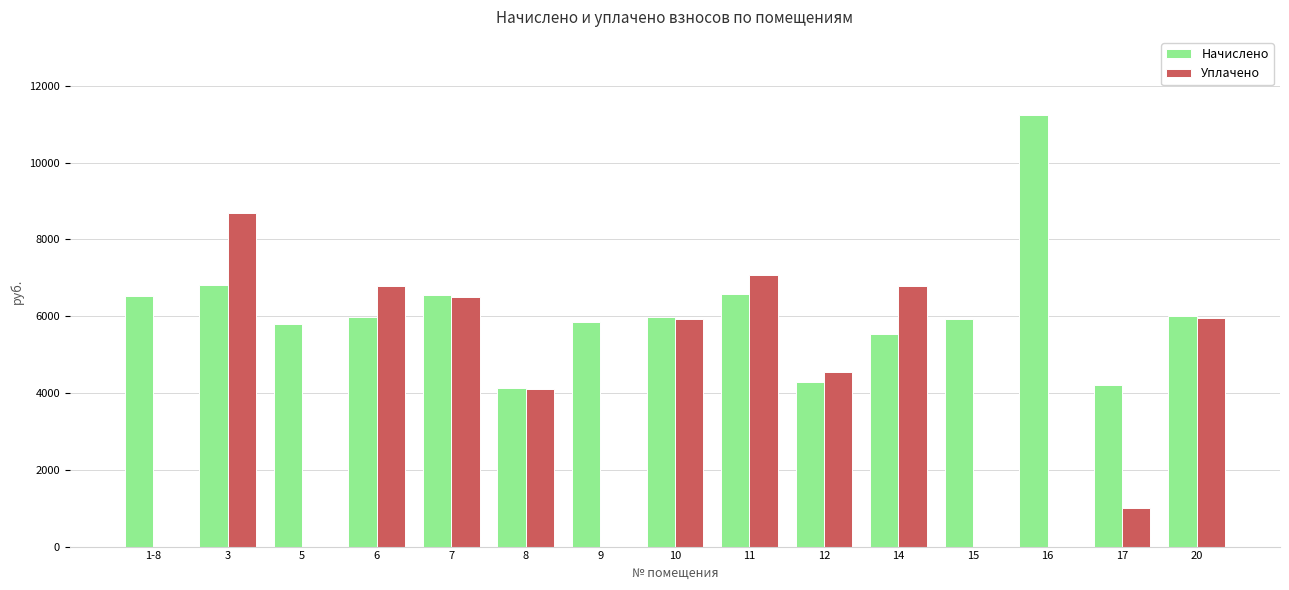

What is the sum of the Уплачено values at 16 and 17?

1017.1